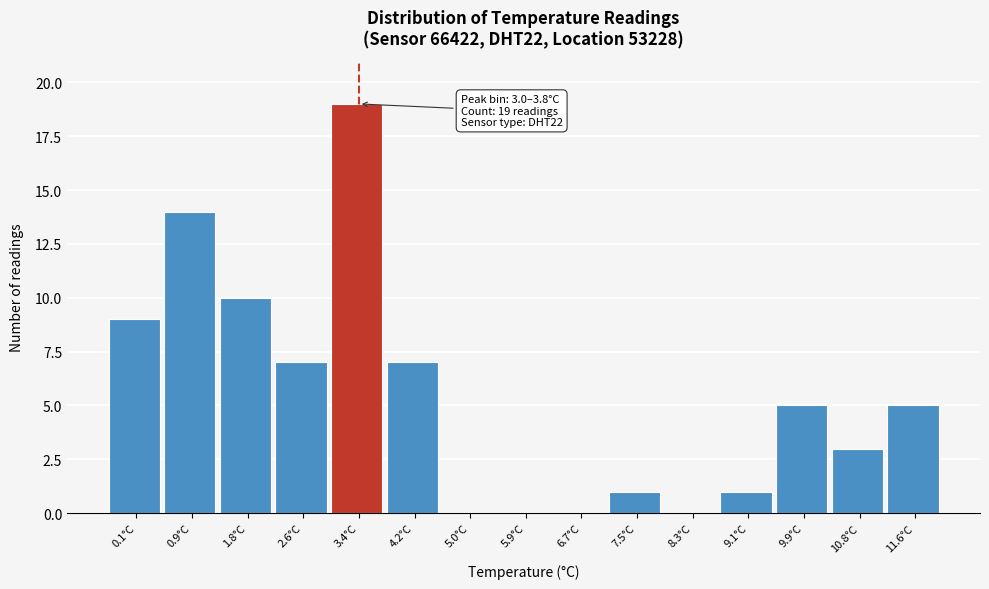

Which range on the x-axis has the tallest bar?

2.98 to 3.80